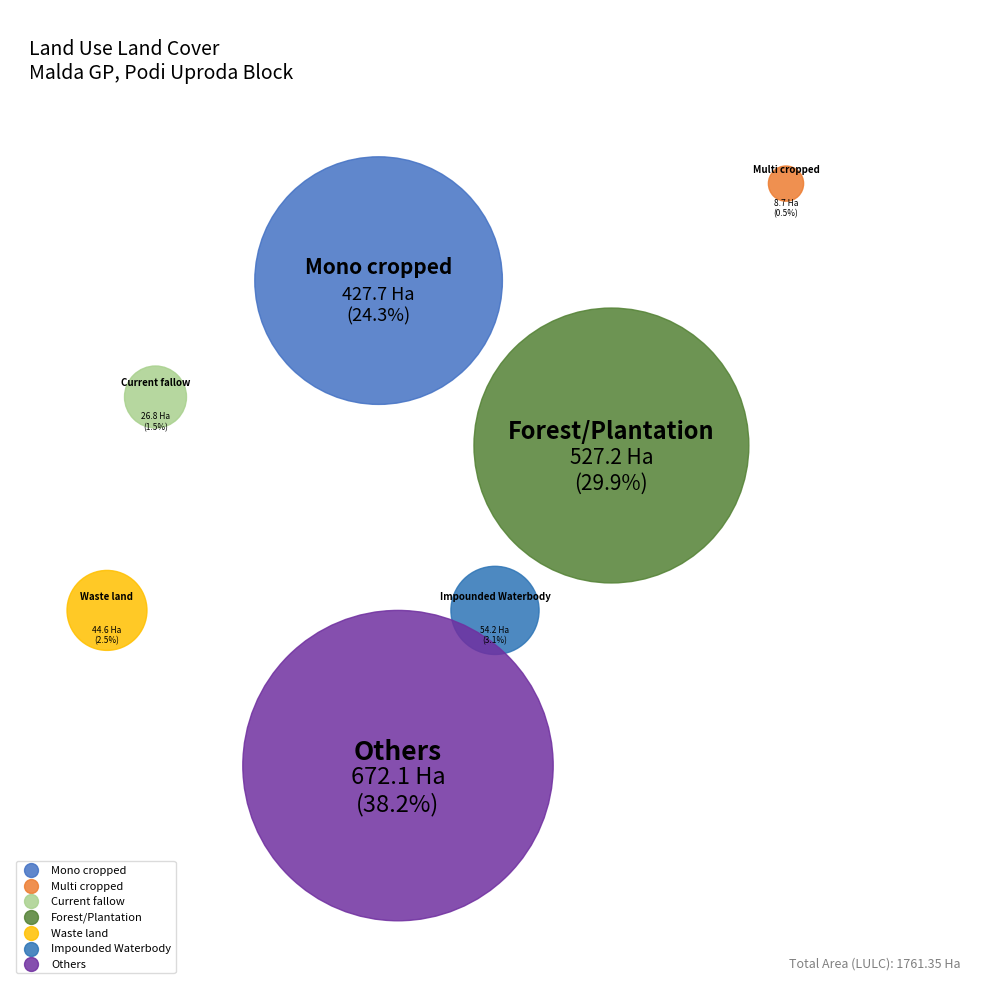

Rank the categories by value from highest to lowest.

Others, Forest/Plantation, Mono cropped, Impounded Waterbody, Waste land, Current fallow, Multi cropped